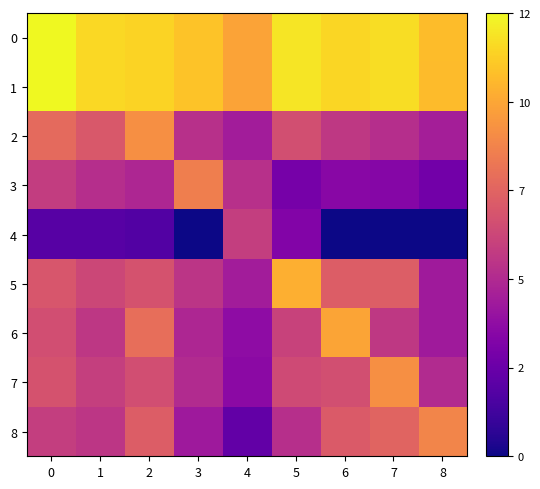

What is the difference between the highest and lowest values at 3?

11.0